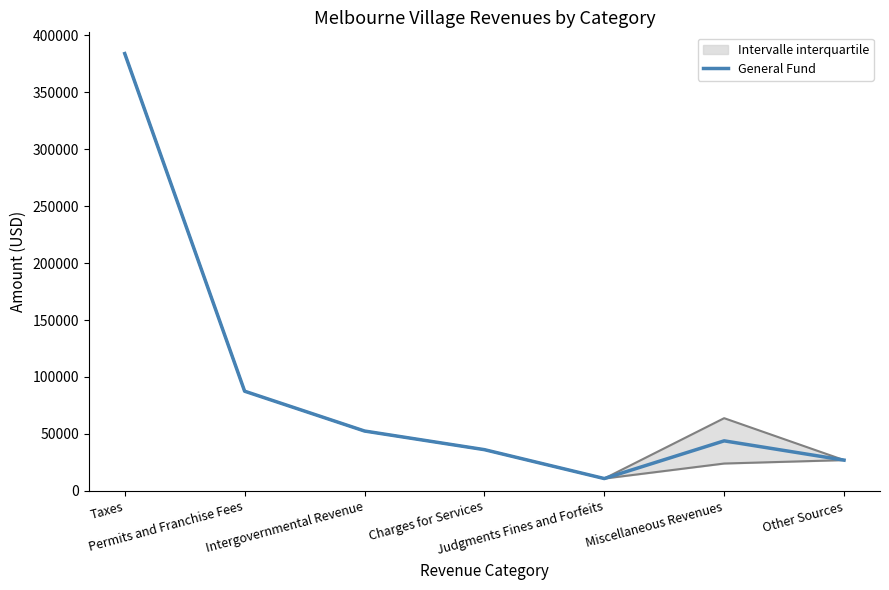

Reading right to left, what are all the values shown in this chart?

26968.0	43886.5	10768.0	36155.0	52525.0	87501.0	384077.0